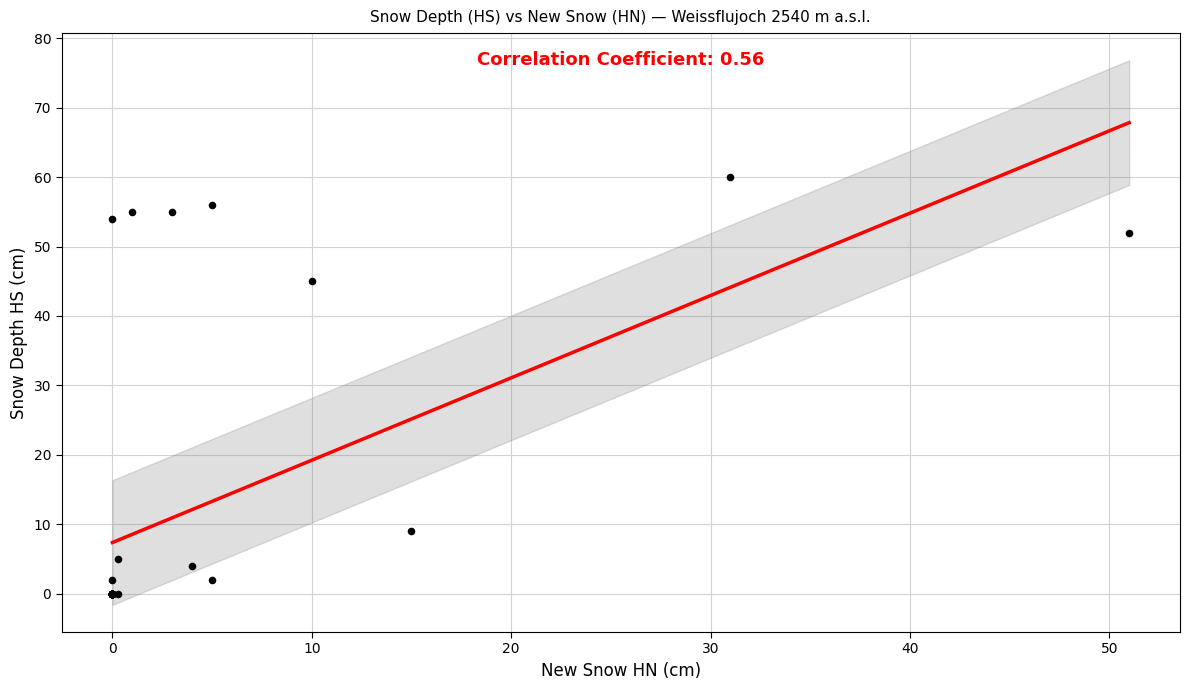

What Y value in the scatter plot is closest to 30?

45